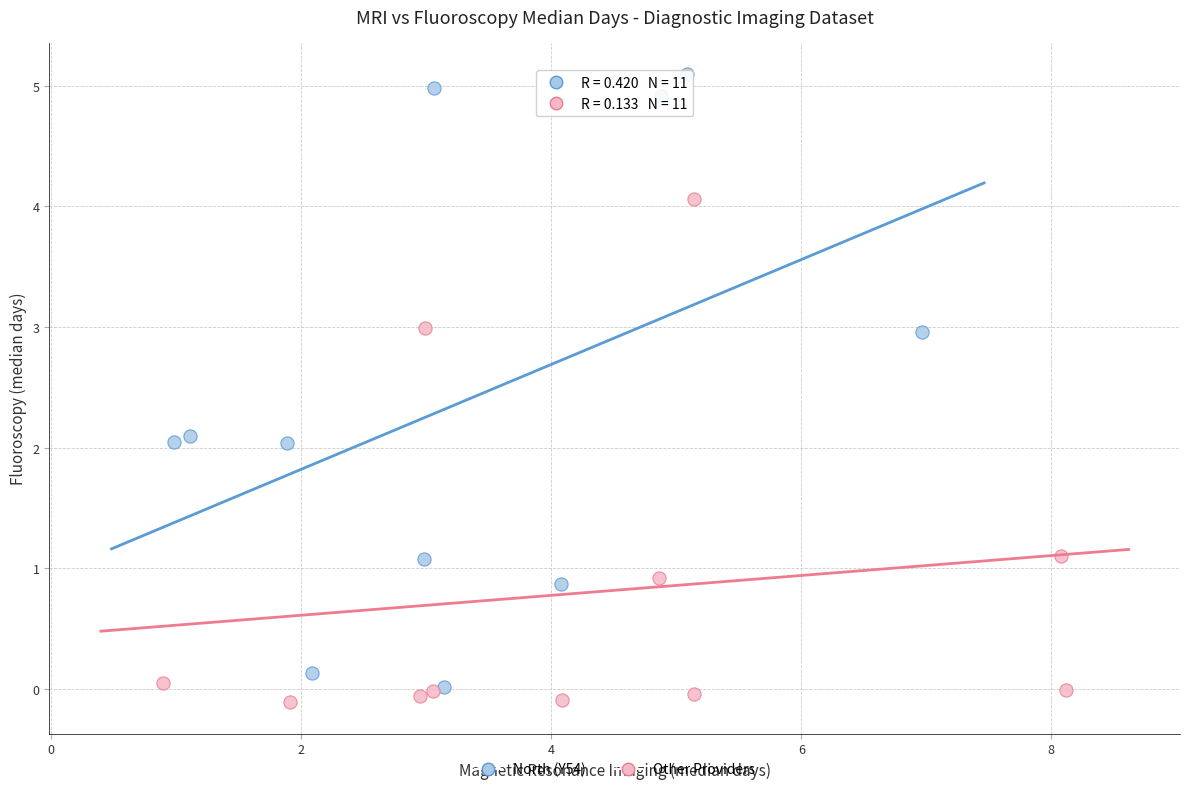

Which series reaches the maximum Y coordinate?

North (Y54)